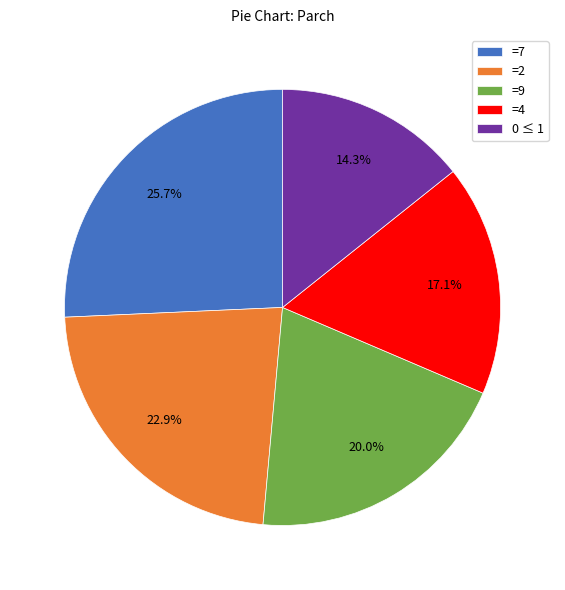

Rank the categories by value from lowest to highest.

0 ≤ 1, =4, =9, =2, =7